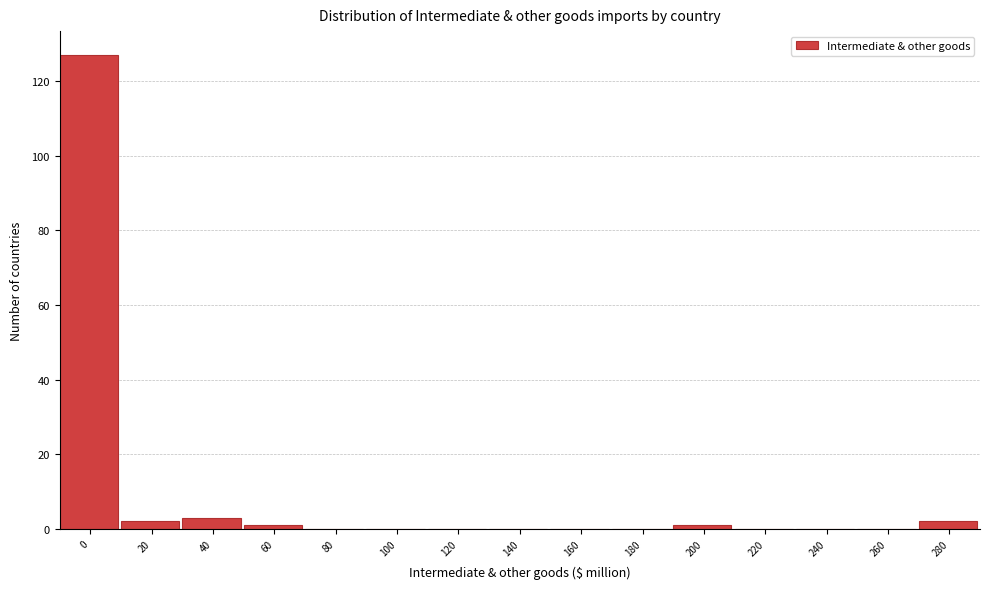

Reading left to right, transcribe all the data shown in this chart.

0=127	20=2	40=3	60=1	80=0	100=0	120=0	140=0	160=0	180=0	200=1	220=0	240=0	260=0	280=2